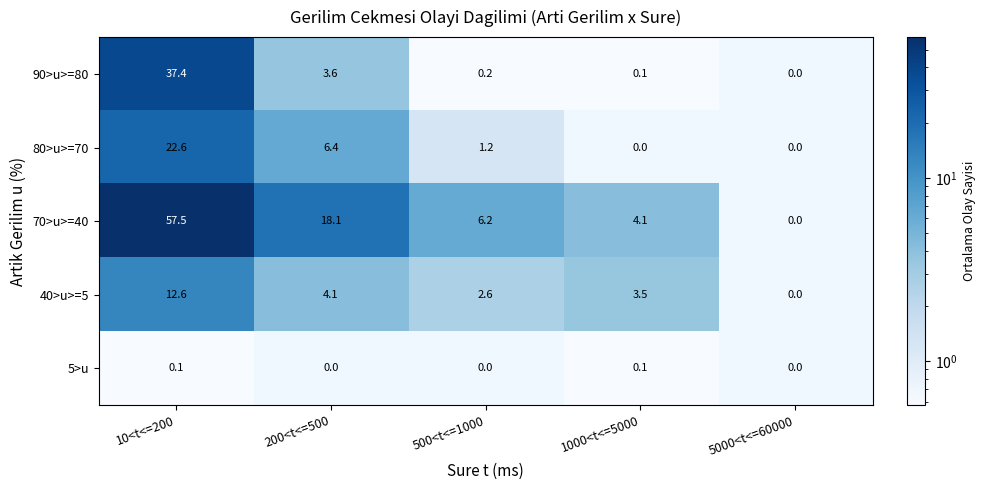

What is the total value across all series at 200<t<=500?

32.2